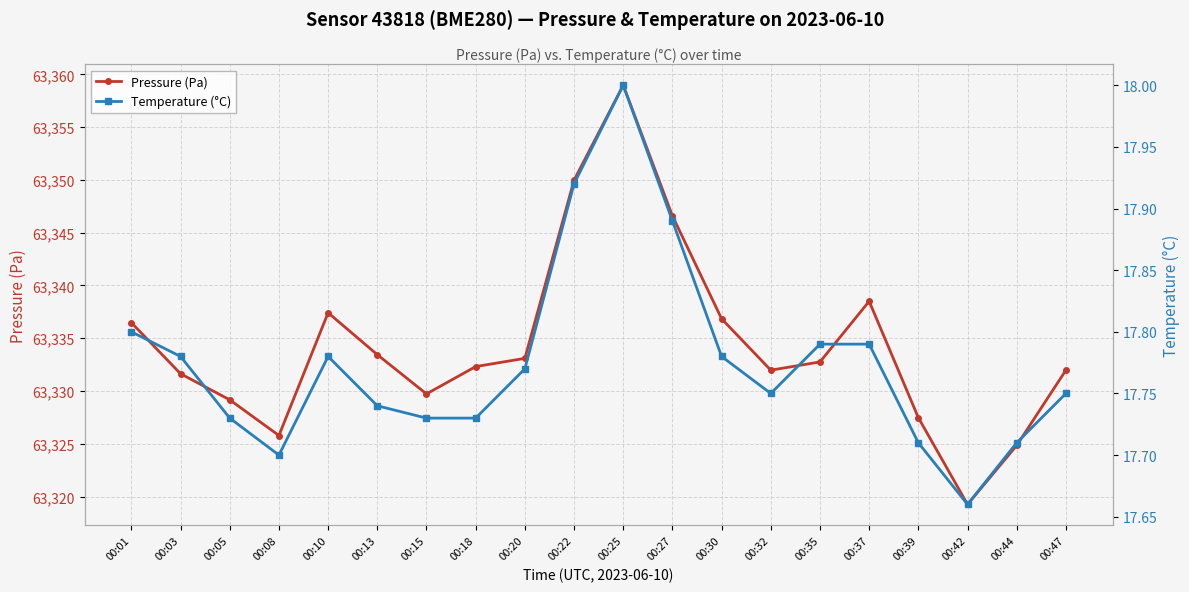

Is it true that Pressure (Pa) equals 100250.2 at 00:32?

False